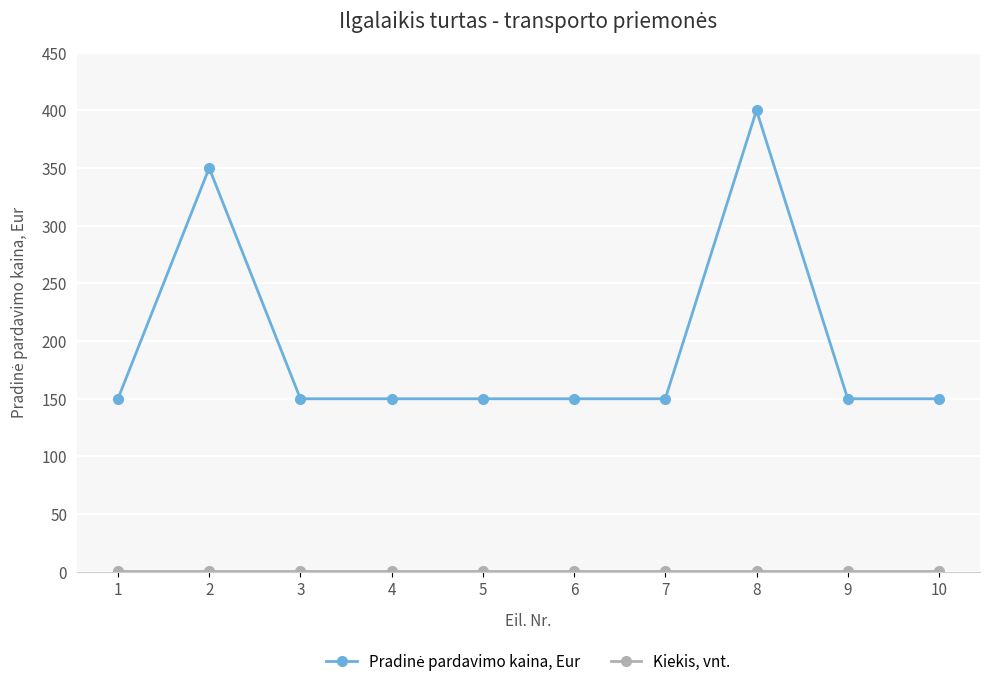

What is the maximum value shown in the chart?

400